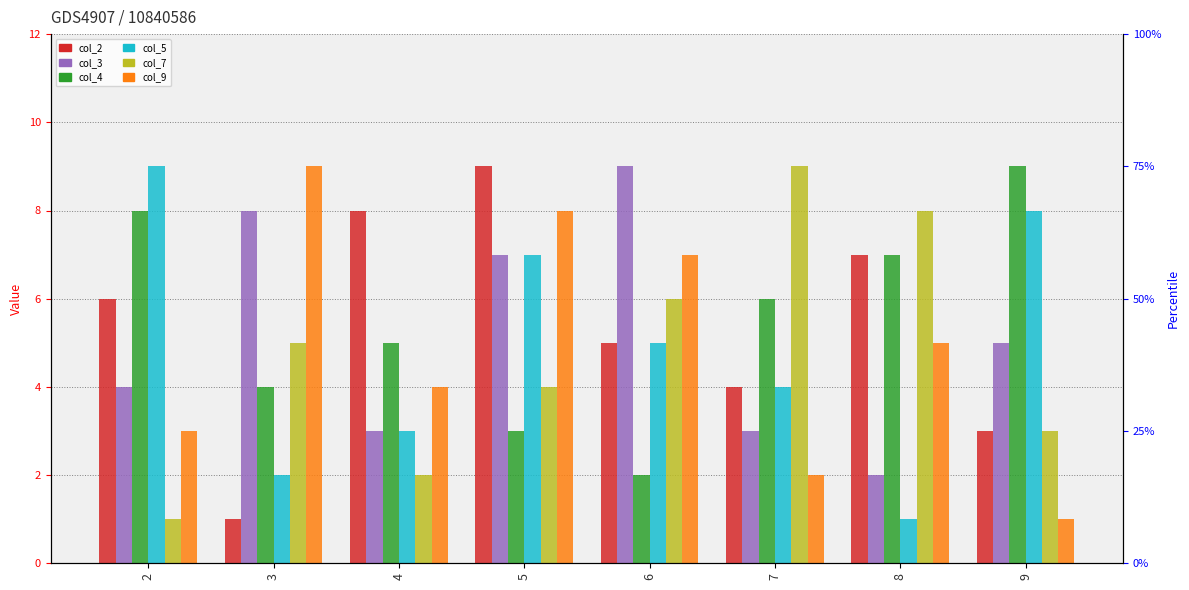

What is the difference between the highest and lowest values at 9?

8